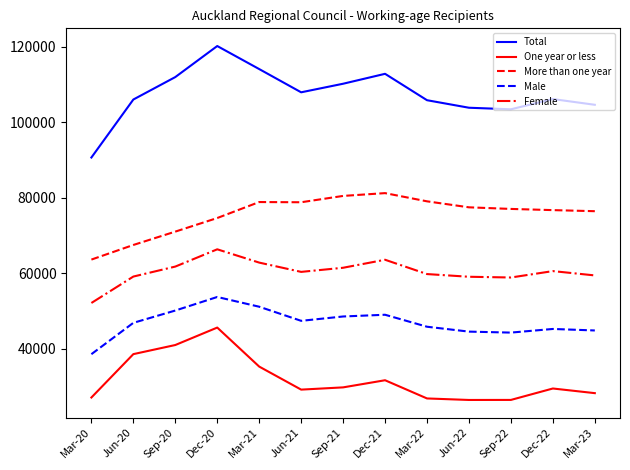

What is the lowest value of the Total series?

90627